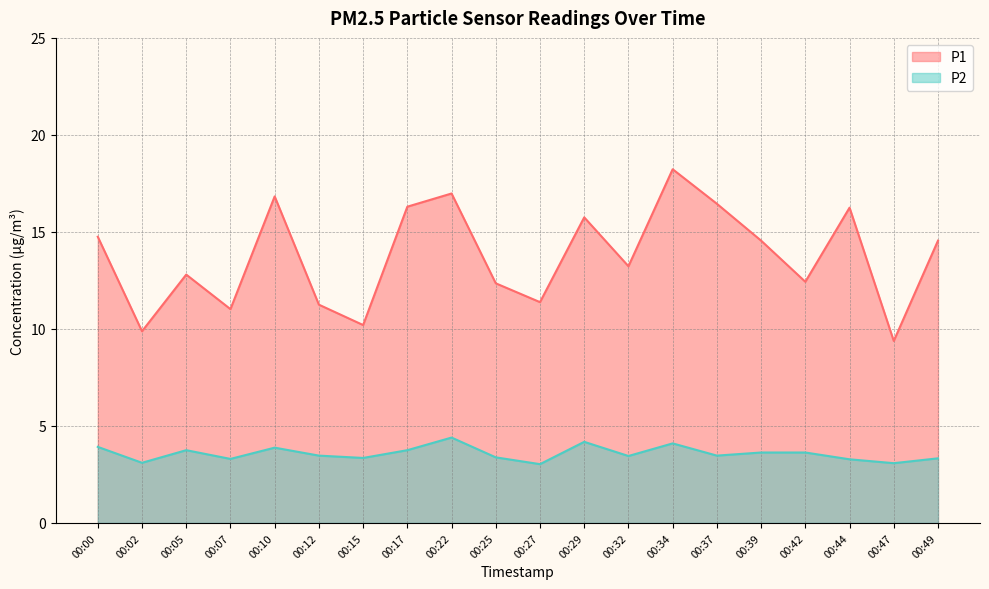

What is the value of the P2 point at the 15th from the left?

3.5